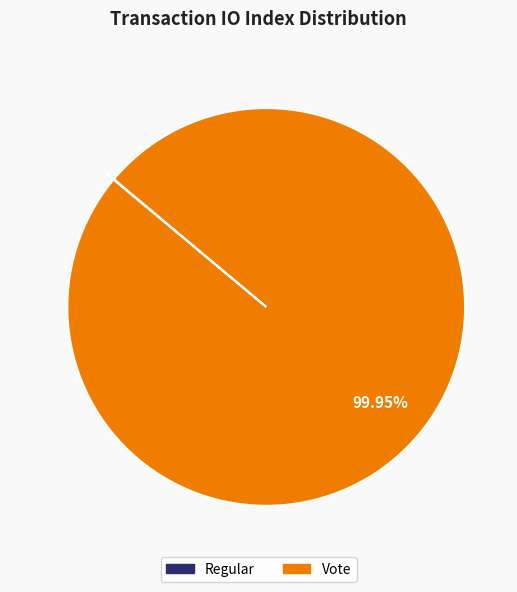

To the nearest percent, what is the difference between the largest and smallest slice percentages?

100%